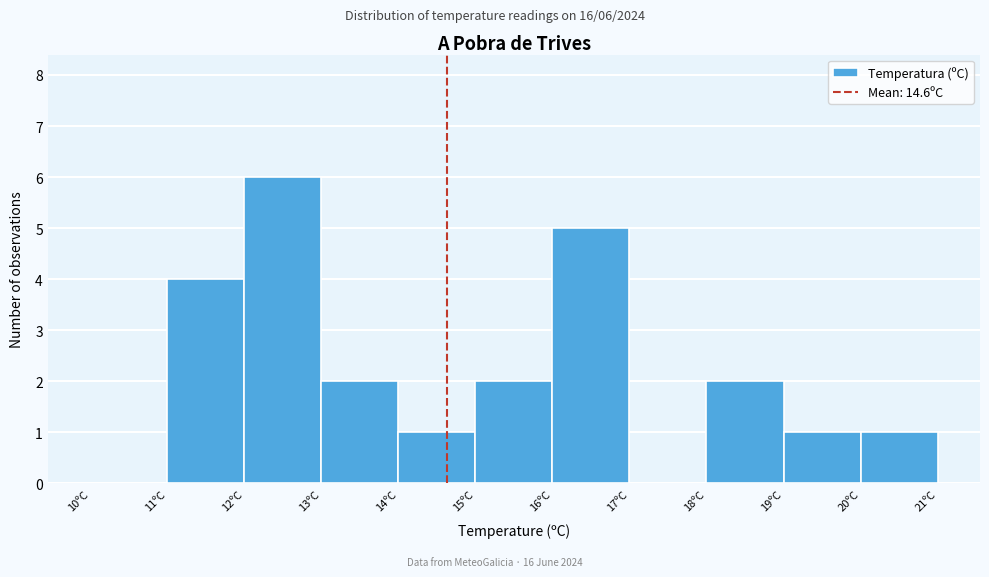

Which range on the x-axis has the tallest bar?

12 to 13